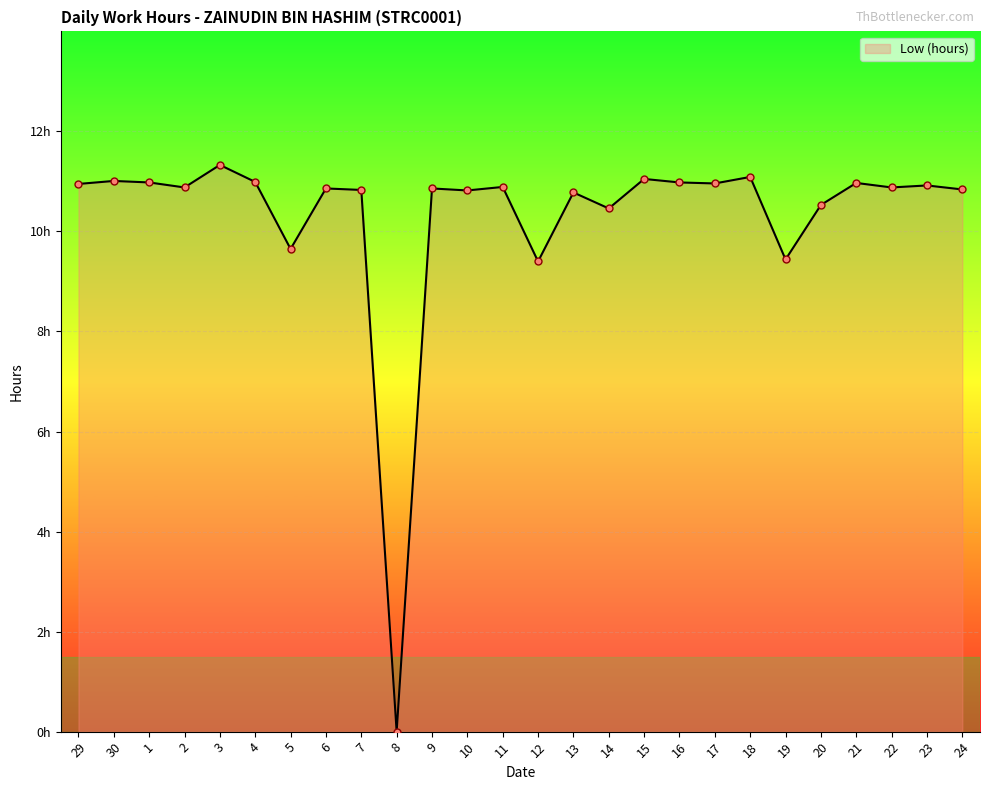

List the labels in order of value, smallest first.

8, 12, 19, 5, 14, 20, 13, 10, 7, 24, 6, 9, 2, 22, 11, 23, 29, 17, 21, 1, 16, 4, 30, 15, 18, 3